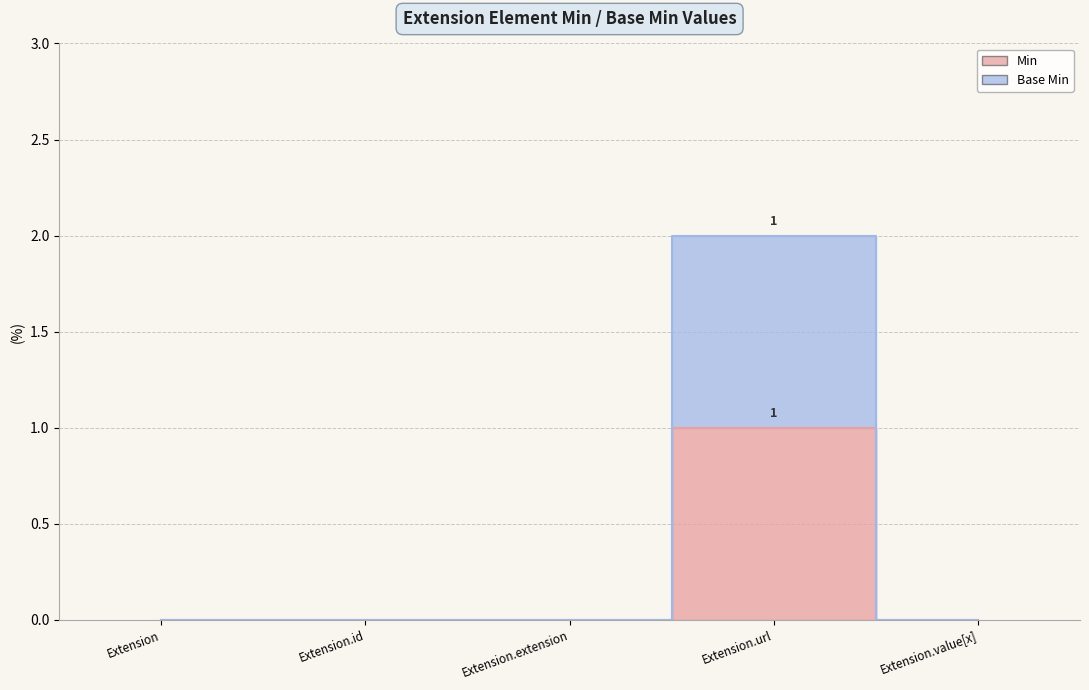

At which label does Base Min reach its peak?

Extension.url